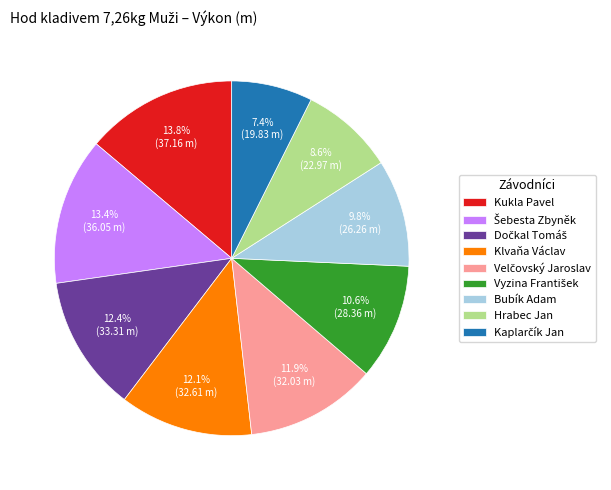

Which has a higher value, Bubík Adam or Kukla Pavel?

Kukla Pavel